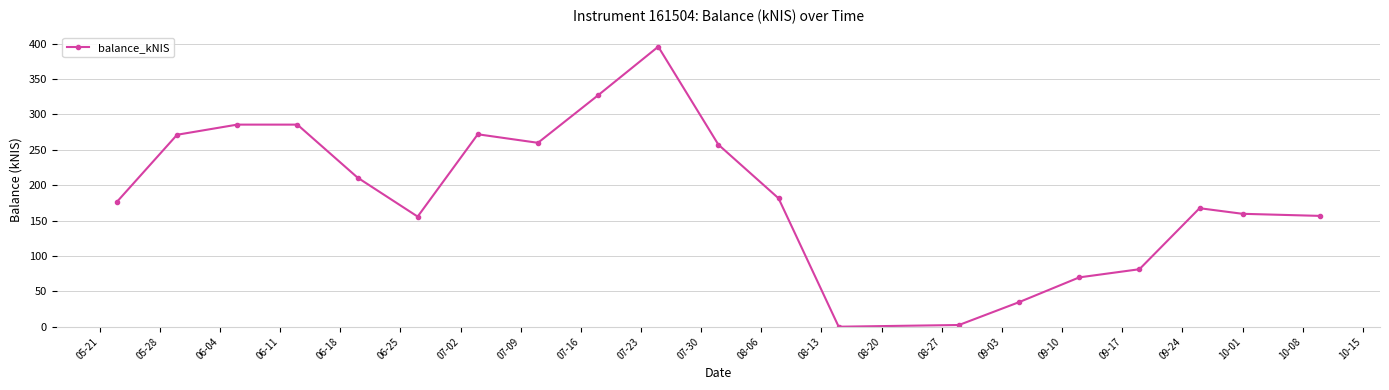

What is the greatest value displayed?

395.8